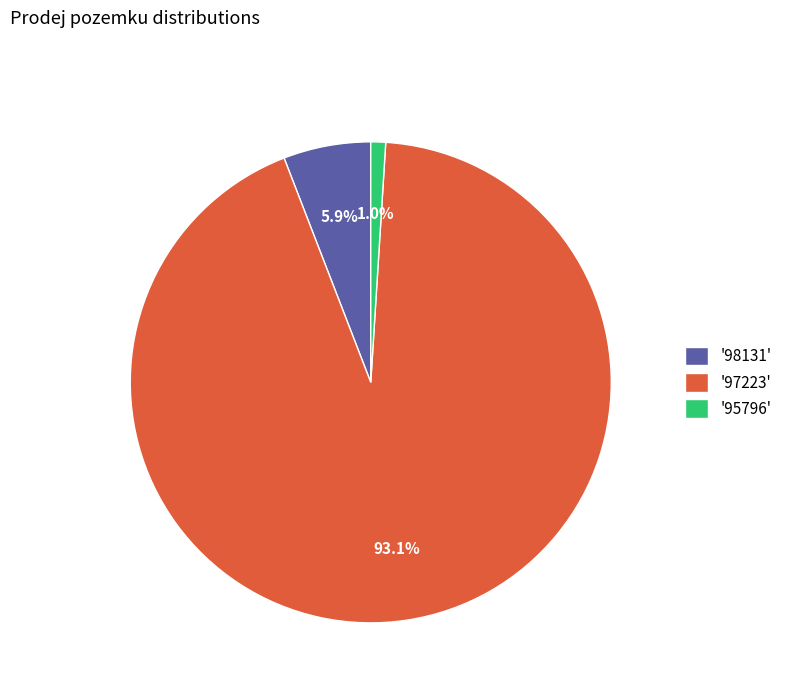

What percentage do '97223' and '95796' together represent?

94.1%